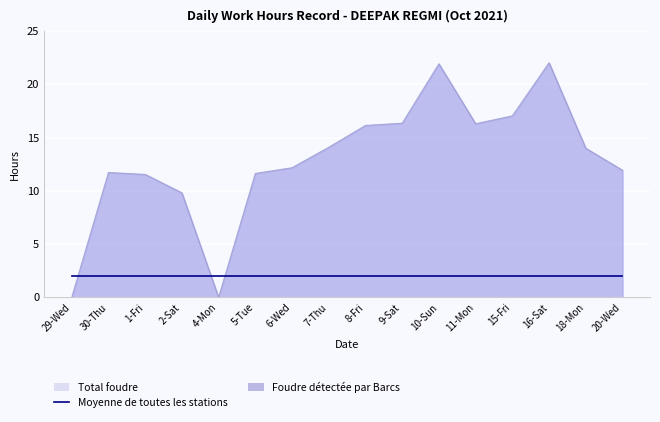

Reading left to right, transcribe all the data shown in this chart.

29-Wed=0.0	30-Thu=11.7	1-Fri=11.6	2-Sat=9.8	4-Mon=0.0	5-Tue=11.6	6-Wed=12.2	7-Thu=14.1	8-Fri=16.1	9-Sat=16.4	10-Sun=21.9	11-Mon=16.3	15-Fri=17.1	16-Sat=22.0	18-Mon=14.0	20-Wed=11.9